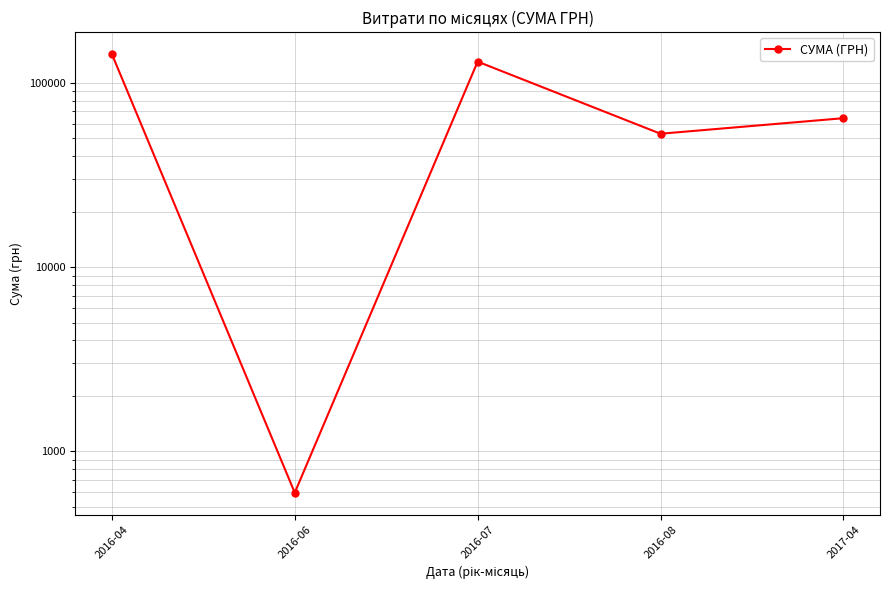

At which label is the value closest to 71944?

2017-04